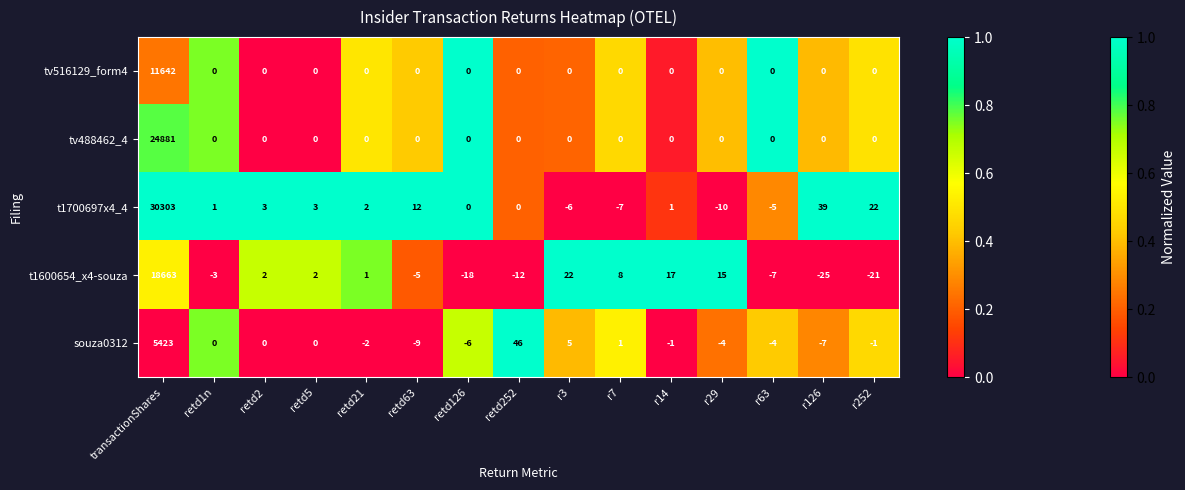

What is the spread (max minus min) of values at retd63?

21